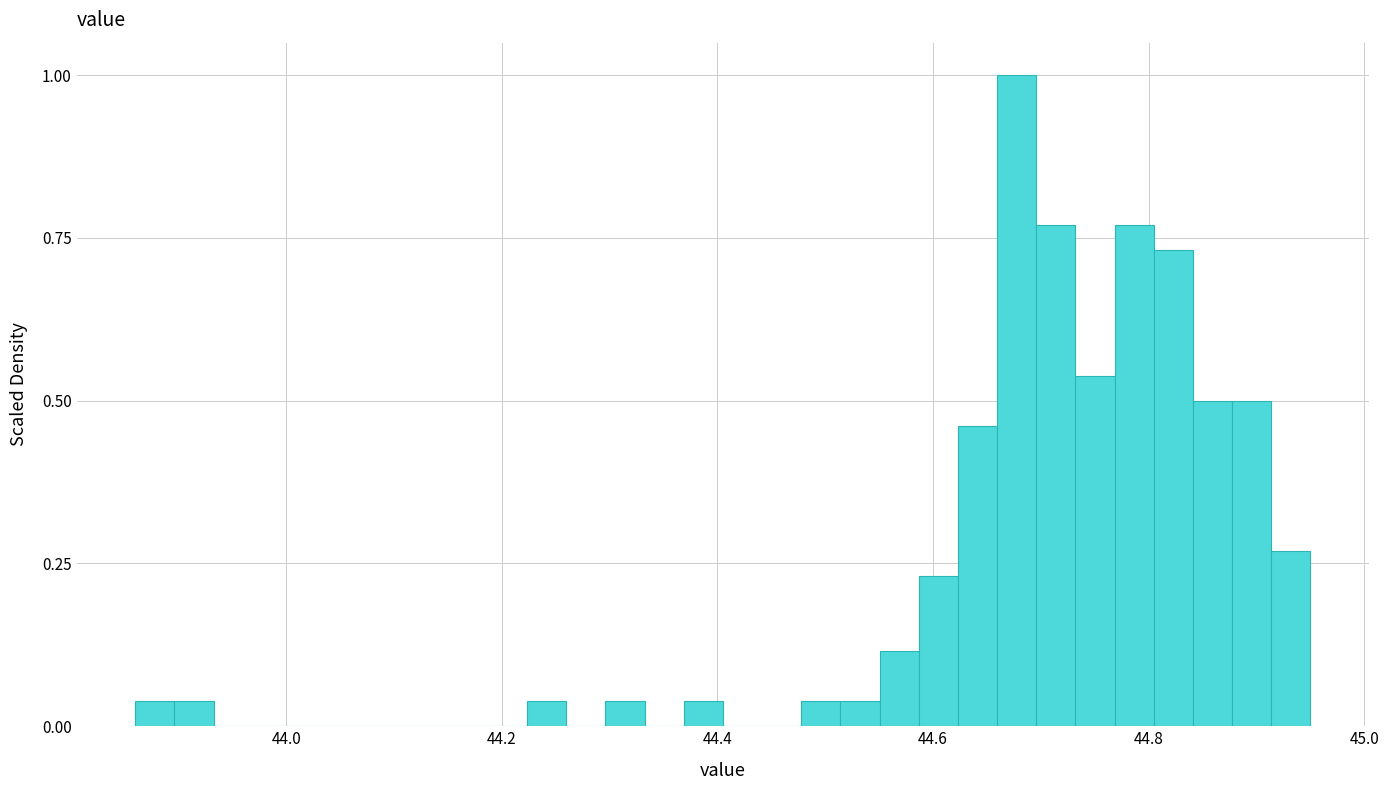

Around what value on the x-axis is the tallest bar? Give the approximate position of its centre, as read against the axis.

44.68